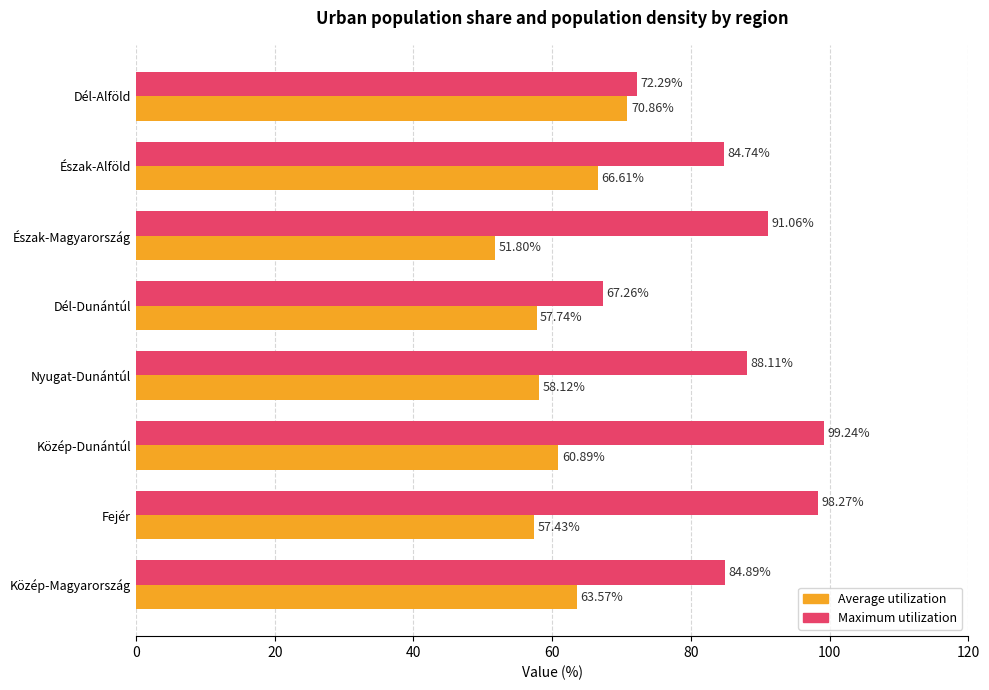

Which series has the largest total across all categories?

Maximum utilization